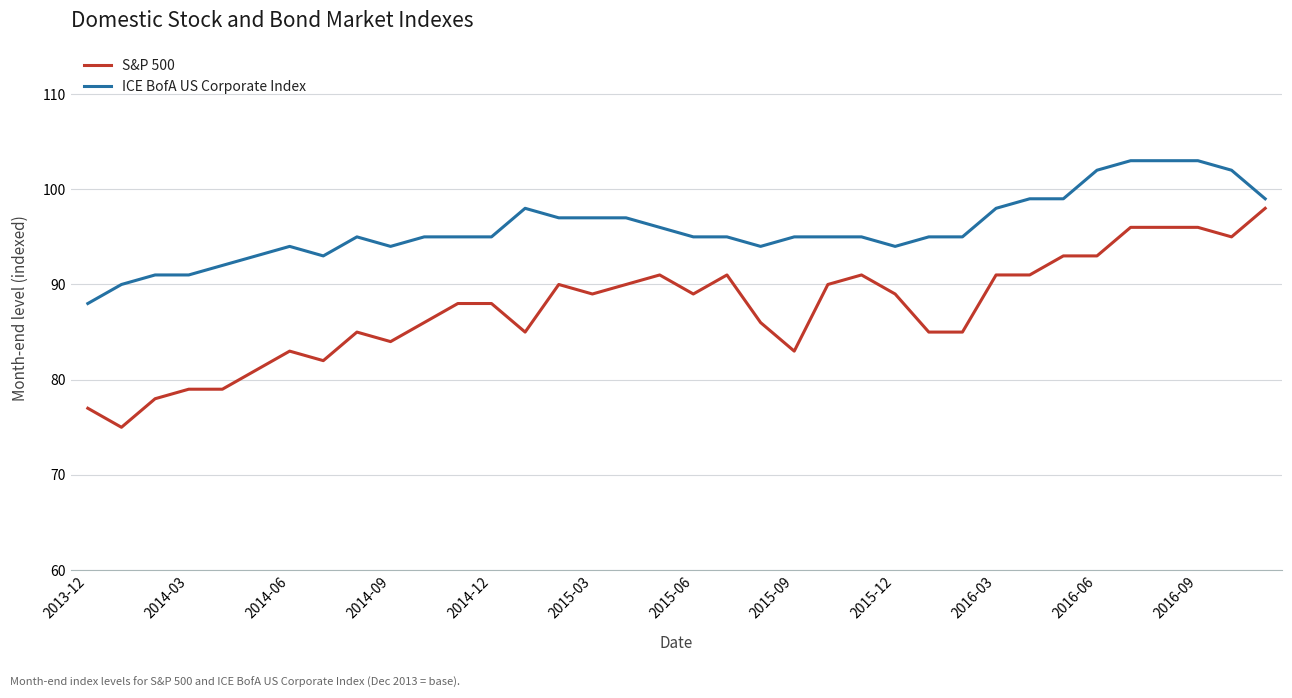

What is the difference between the maximum and second lowest values in the S&P 500 series?

21